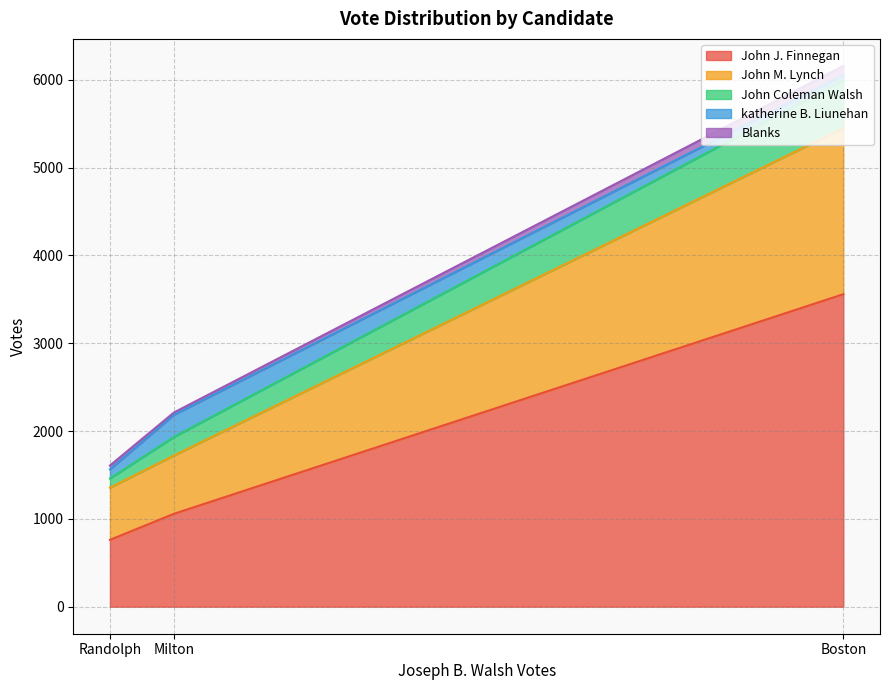

At which label does katherine B. Liunehan first exceed 104?

Milton